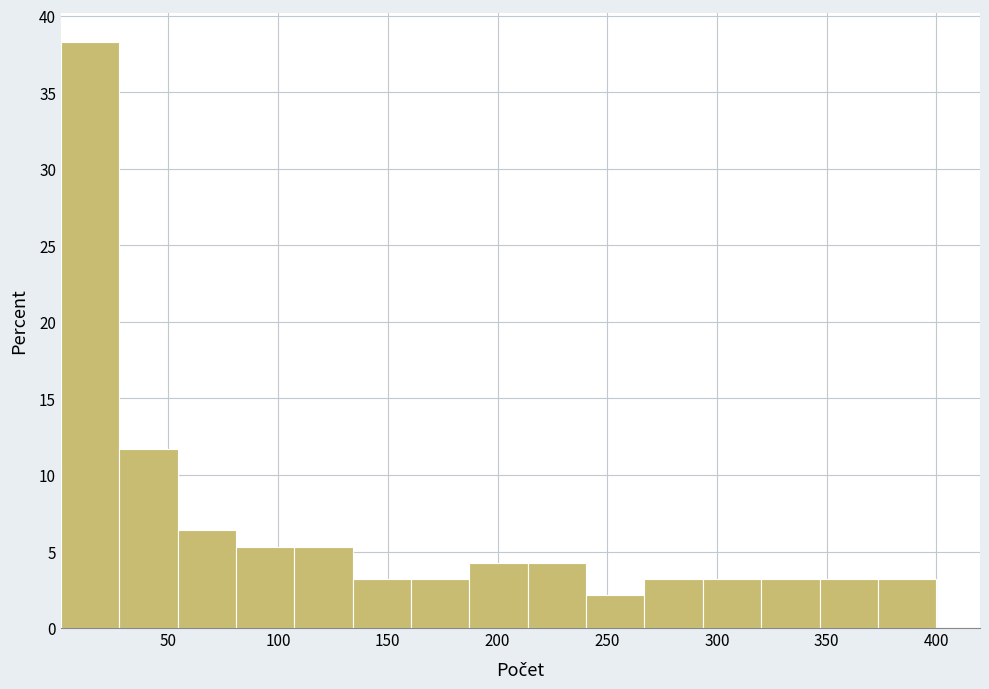

What is the height of the bar covering 135 to 160 on the x-axis? Neither the bar edges nor the heights are printed on the chart, so give them approximately, as read against the axes.

3.0